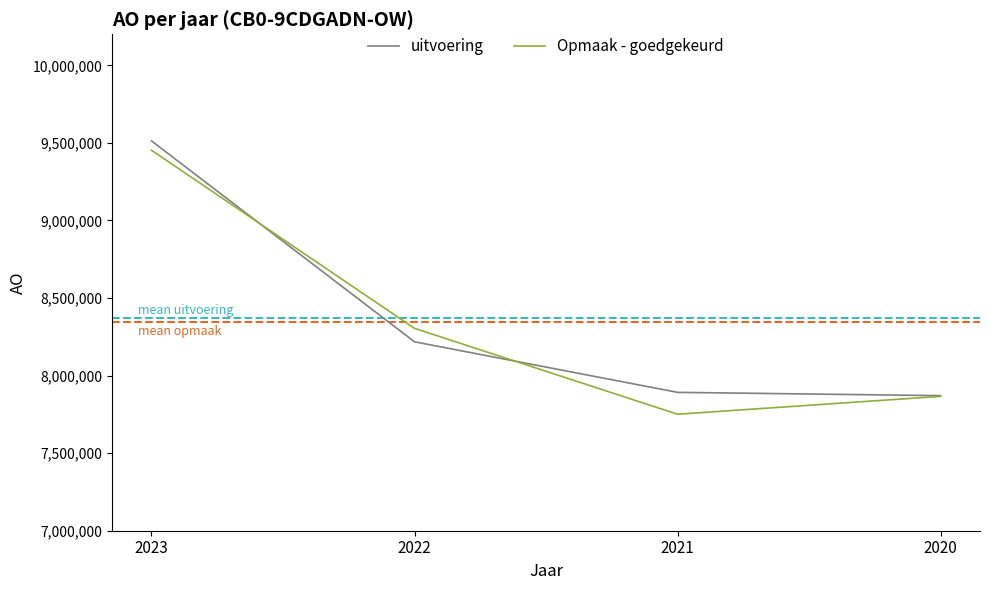

Which series has the largest range (max minus min)?

Opmaak - goedgekeurd